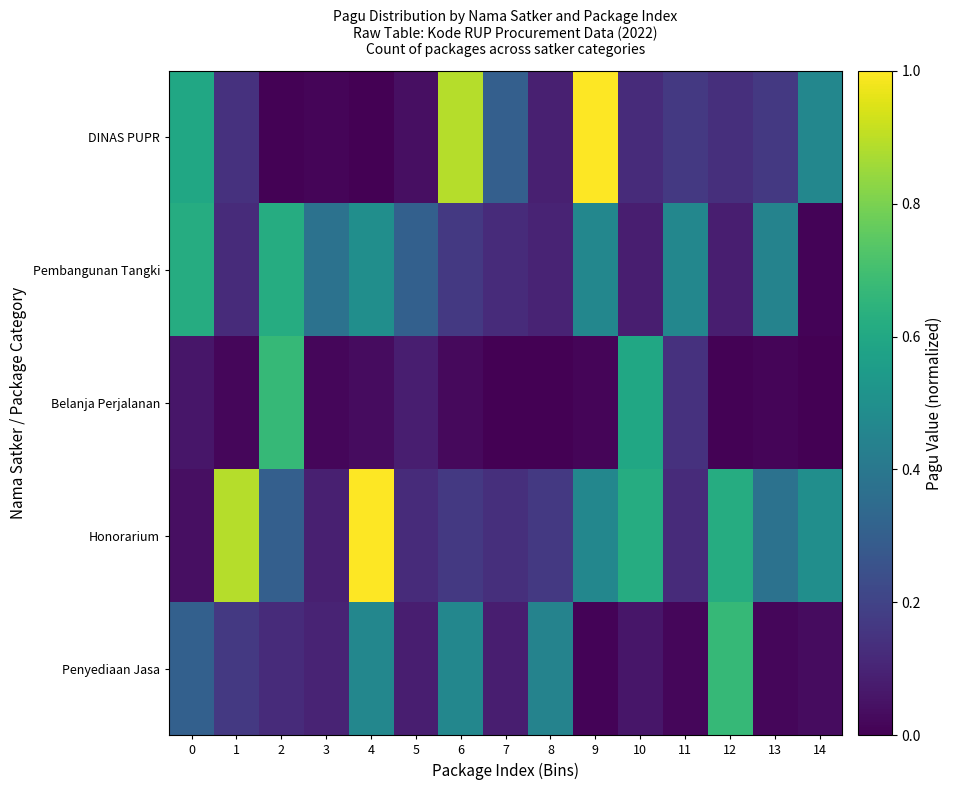

Reading right to left, extract all data points from this chart.

DINAS PUPR: 14=0.5	13=0.2	12=0.1	11=0.2	10=0.1	9=1.0	8=0.1	7=0.3	6=0.9	5=0.0	4=0.0	3=0.0	2=0.0	1=0.1	0=0.6
Pembangunan Tangki: 14=0.0	13=0.4	12=0.1	11=0.5	10=0.1	9=0.5	8=0.1	7=0.1	6=0.2	5=0.3	4=0.5	3=0.4	2=0.6	1=0.1	0=0.6
Belanja Perjalanan: 14=0.0	13=0.0	12=0.0	11=0.1	10=0.6	9=0.0	8=0.0	7=0.0	6=0.0	5=0.1	4=0.0	3=0.0	2=0.7	1=0.0	0=0.1
Honorarium: 14=0.5	13=0.4	12=0.6	11=0.1	10=0.6	9=0.5	8=0.2	7=0.1	6=0.2	5=0.1	4=1.0	3=0.1	2=0.3	1=0.9	0=0.0
Penyediaan Jasa: 14=0.0	13=0.0	12=0.7	11=0.0	10=0.1	9=0.0	8=0.4	7=0.1	6=0.5	5=0.1	4=0.5	3=0.1	2=0.1	1=0.2	0=0.3